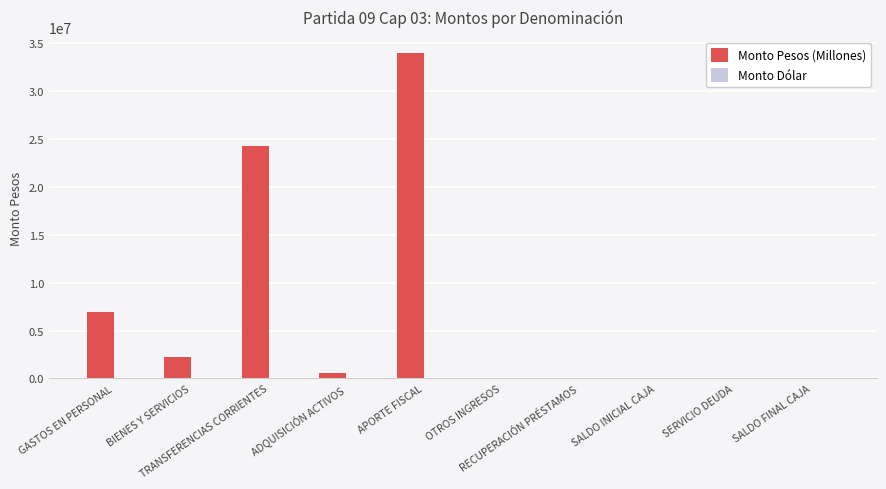

What is the sum of all values?

67905568